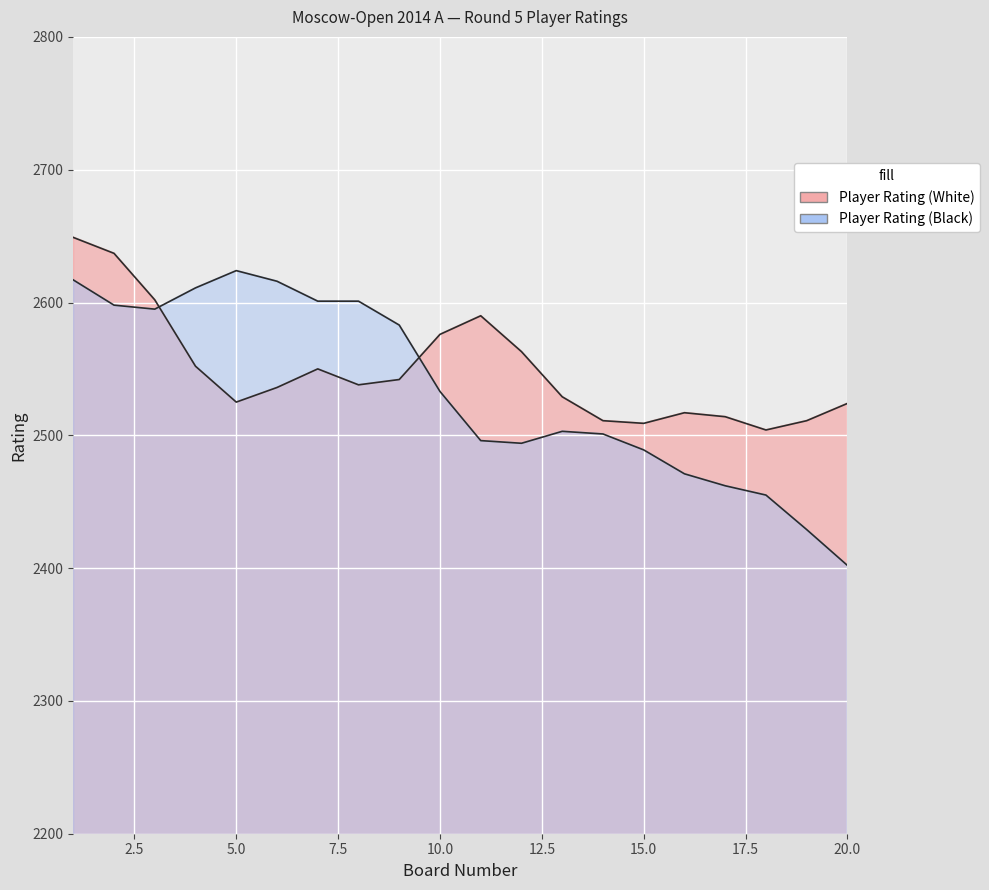

True or false: Player Rating (Black) has a value of 858 at 18.

False